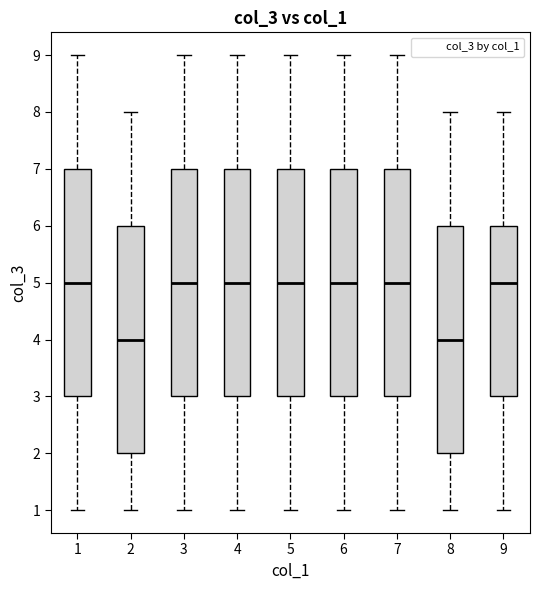

Reading left to right, read every box against the y-axis: the position of its median line, the range the box covers, and the ends of its whiskers. The values are not printed on the chart, so give them approximately, as read against the axis.

1: median 5, box 3 to 7, whiskers 1 to 9
2: median 4, box 2 to 6, whiskers 1 to 8
3: median 5, box 3 to 7, whiskers 1 to 9
4: median 5, box 3 to 7, whiskers 1 to 9
5: median 5, box 3 to 7, whiskers 1 to 9
6: median 5, box 3 to 7, whiskers 1 to 9
7: median 5, box 3 to 7, whiskers 1 to 9
8: median 4, box 2 to 6, whiskers 1 to 8
9: median 5, box 3 to 6, whiskers 1 to 8